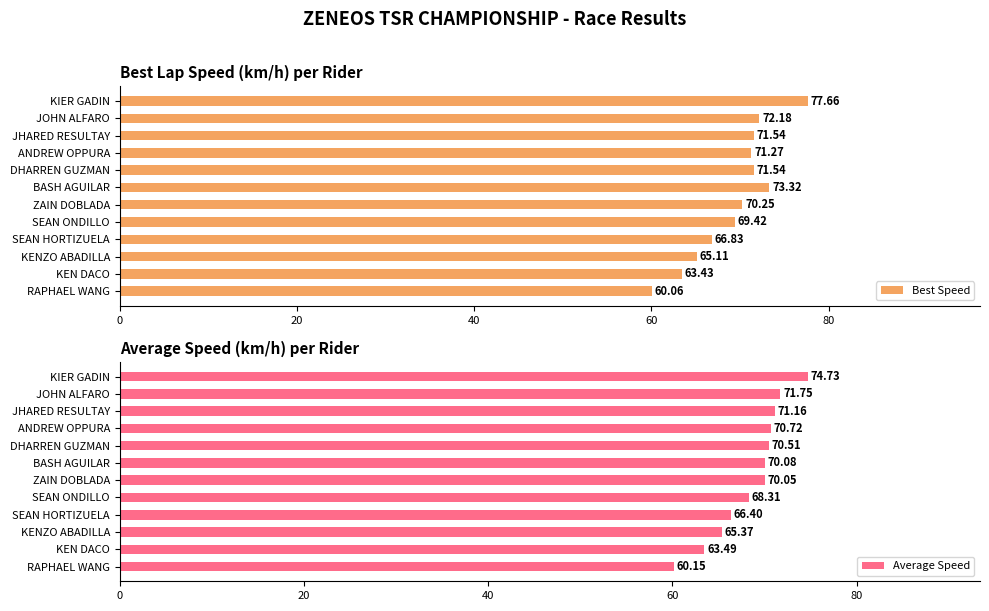

What are all the series names shown in the legend?

Best Speed, Average Speed